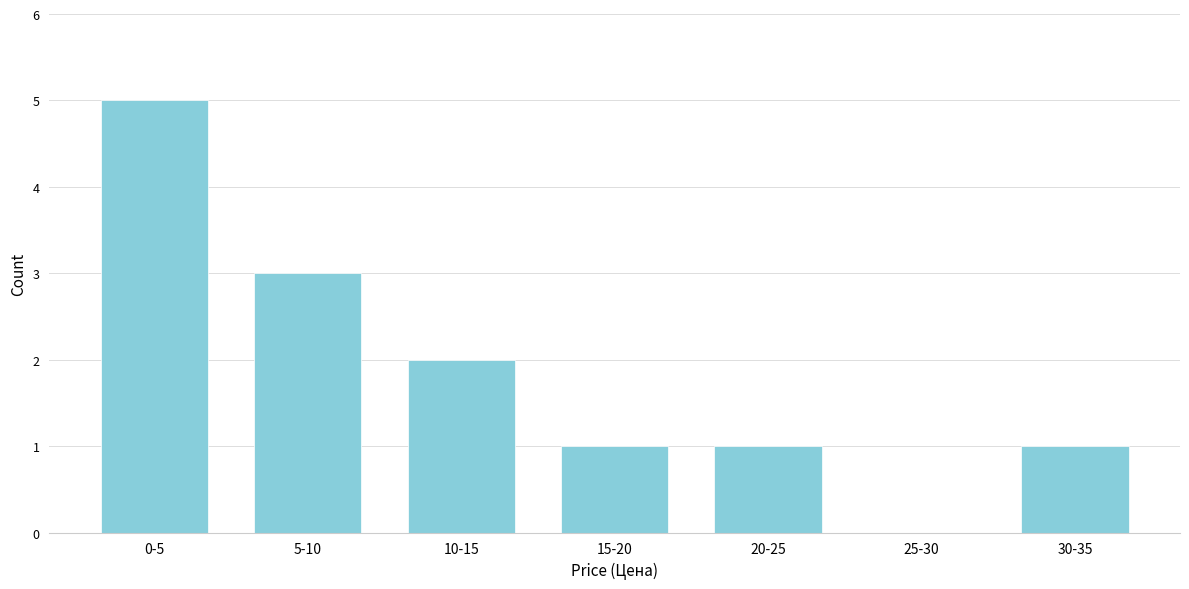

Reading left to right, what are all the values shown in this chart?

0-5=5	5-10=3	10-15=2	15-20=1	20-25=1	25-30=0	30-35=1